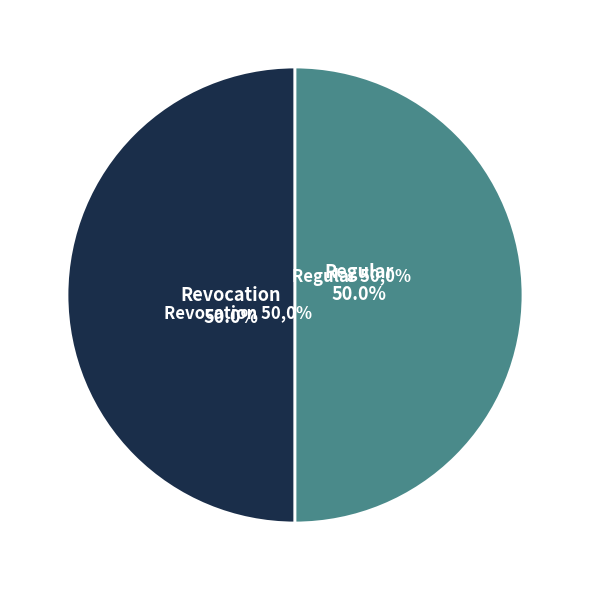

Which slice is the smallest?

Revocation (io_index=0)